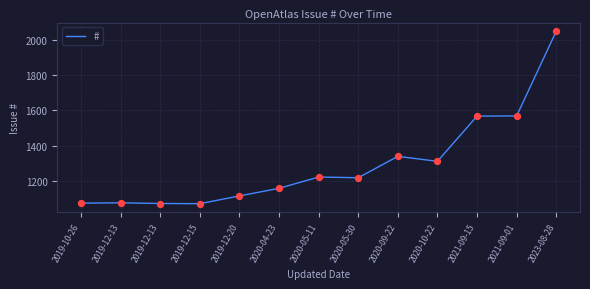

What is the change in value from 2019-12-13 to 2021-09-15?

+491